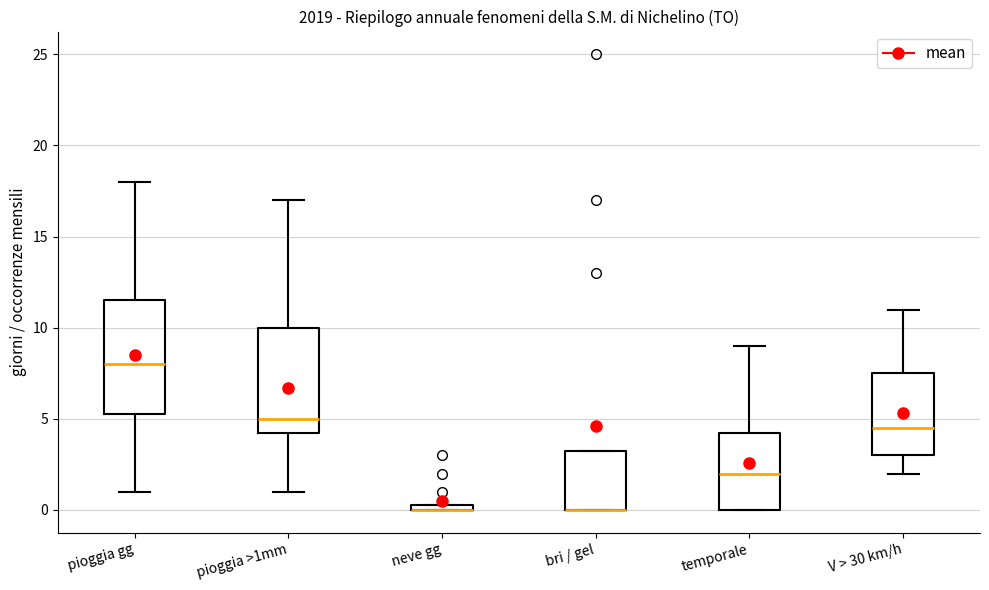

Comparing the boxes themselves (not the whiskers), which one is the tallest?

pioggia gg